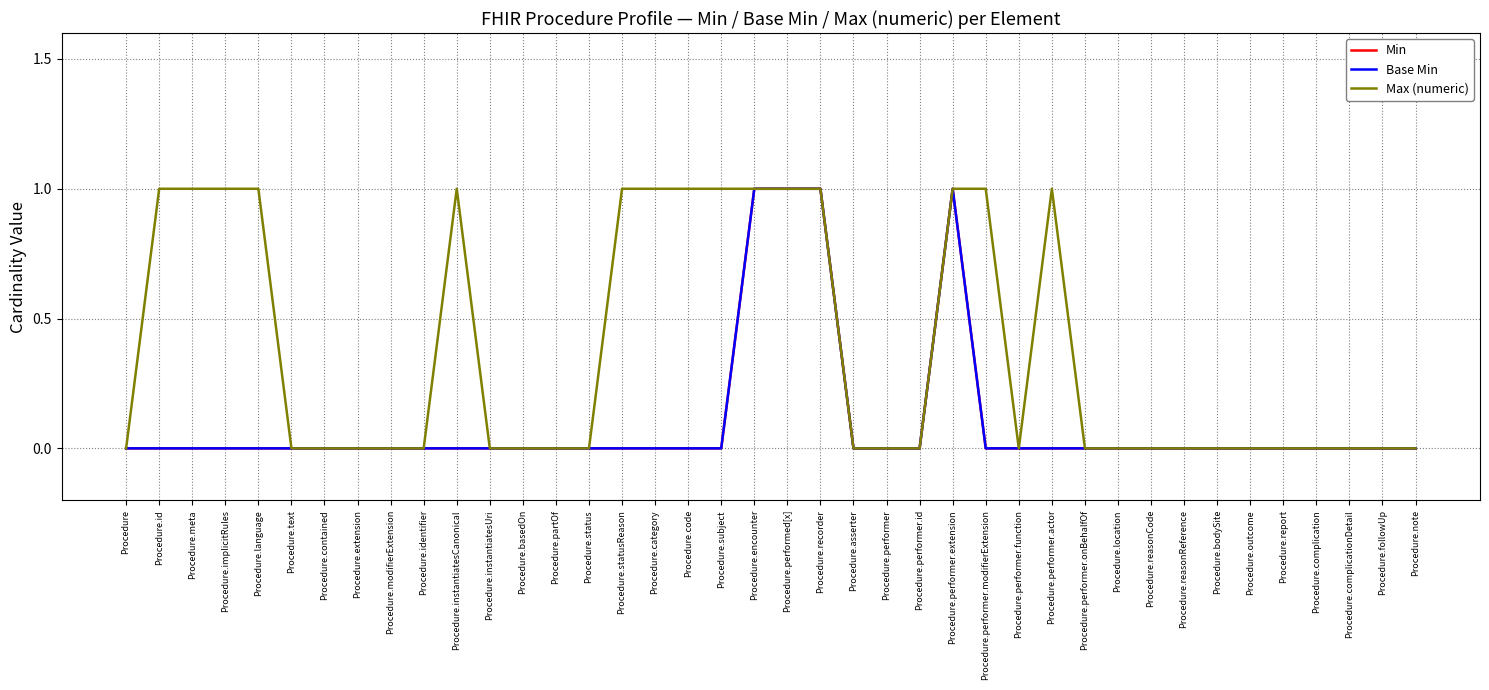

True or false: Max (numeric) has more than 1 points higher than both neighbors.

True